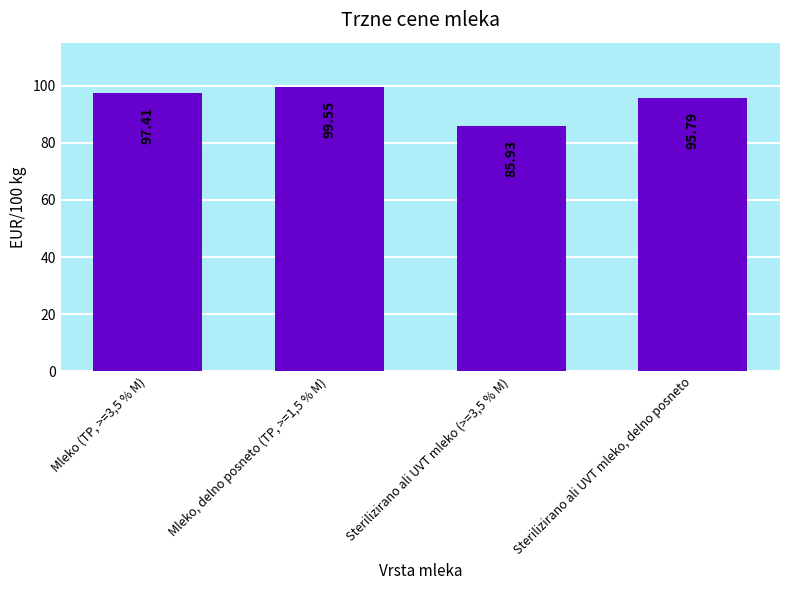

Are the bars grouped side by side (vs. stacked)?

No